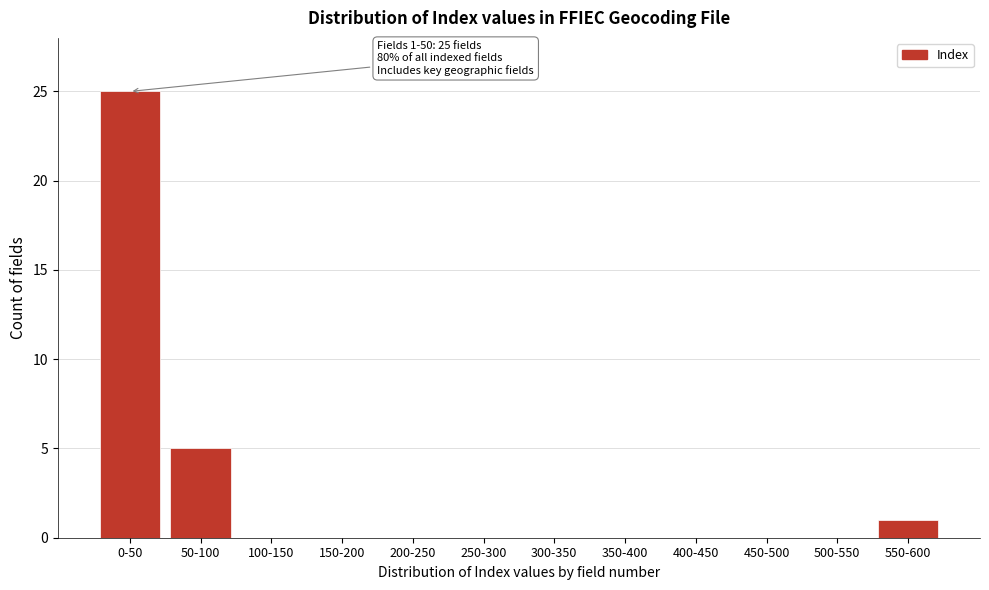

Reading left to right, transcribe all the data shown in this chart.

0-50=25	50-100=5	100-150=0	150-200=0	200-250=0	250-300=0	300-350=0	350-400=0	400-450=0	450-500=0	500-550=0	550-600=1